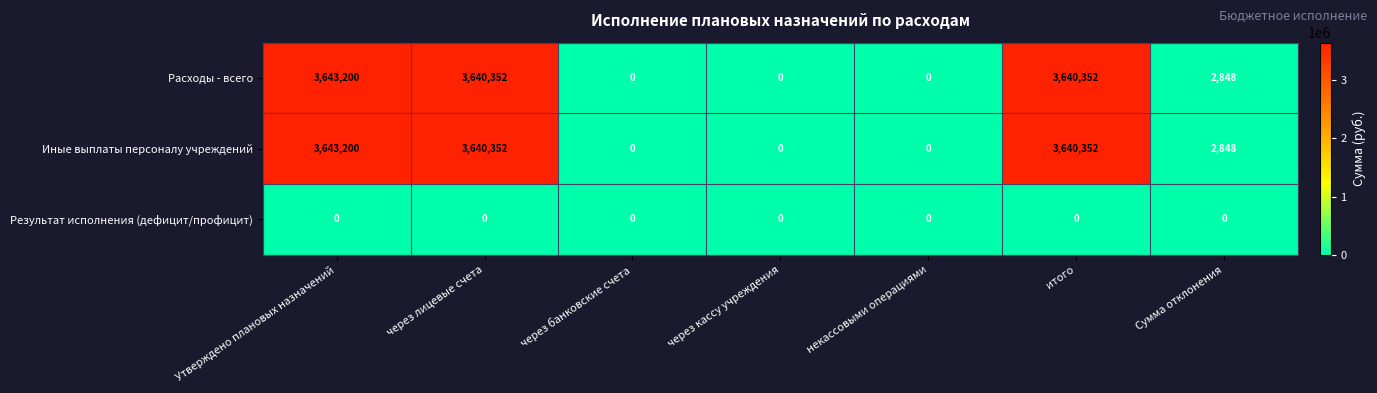

True or false: Результат исполнения (дефицит/профицит) has a value of 0 at через банковские счета.

True